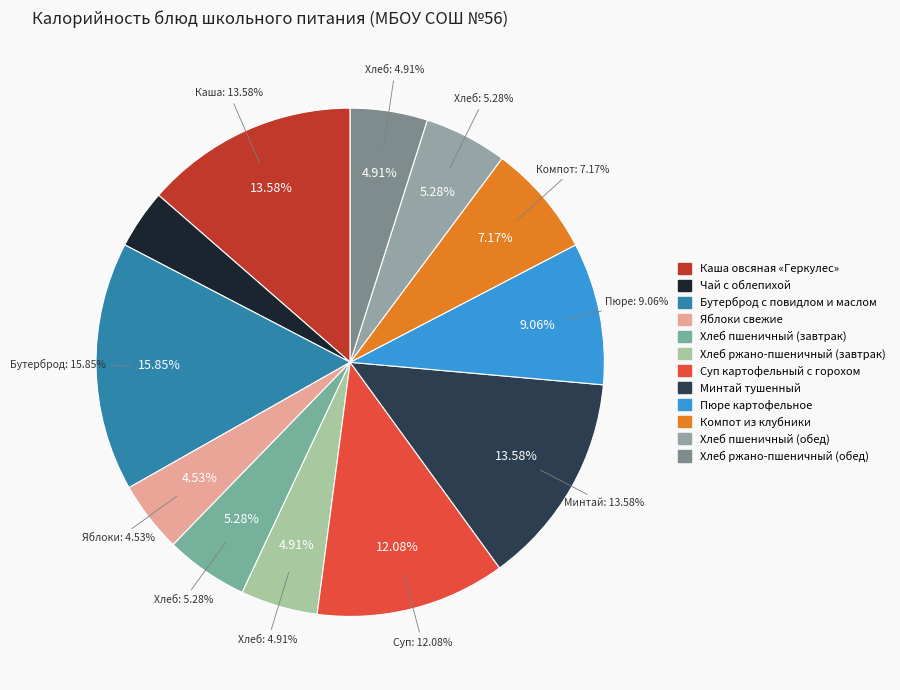

What percentage is the Компот из клубники slice, to the nearest percent?

7%